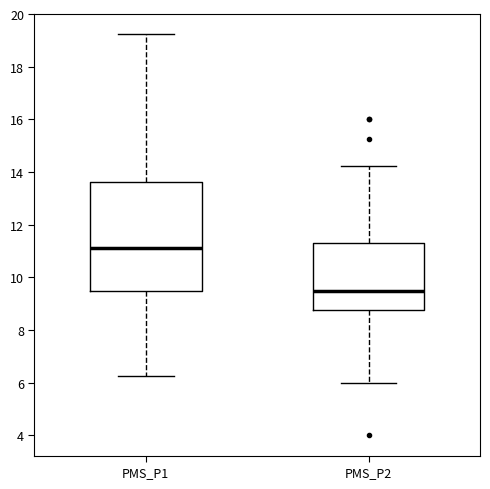

Which box is the tallest, from its lower edge to its upper edge?

PMS_P1